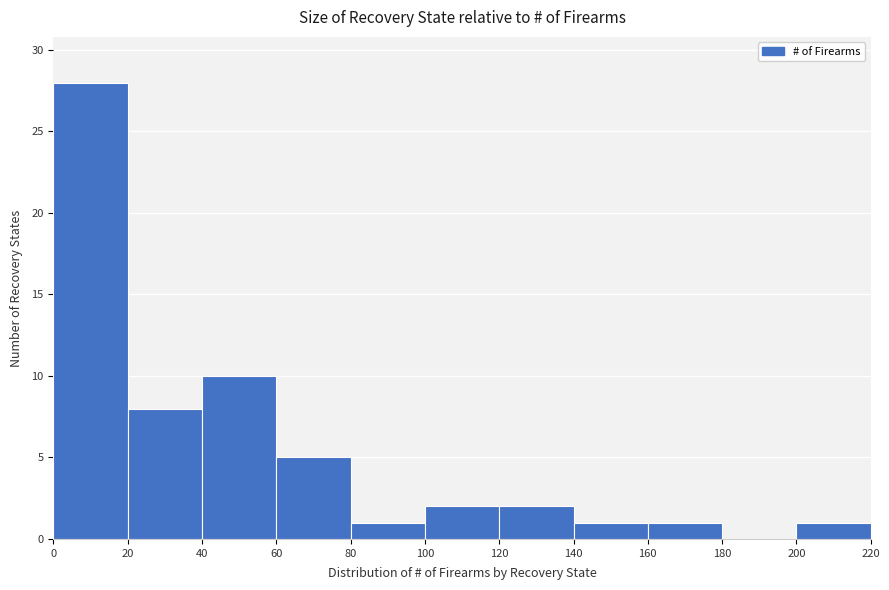

Which range on the x-axis has the tallest bar?

0 to 20